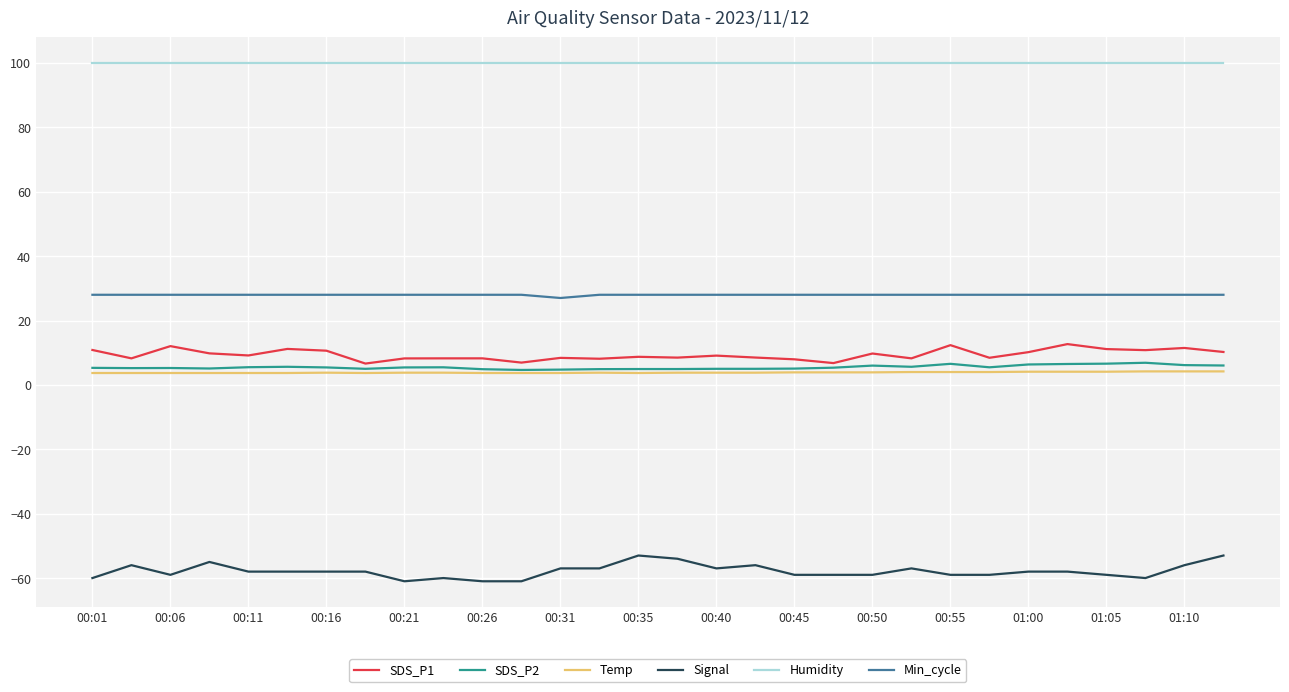

Which series has the largest total across all categories?

Humidity